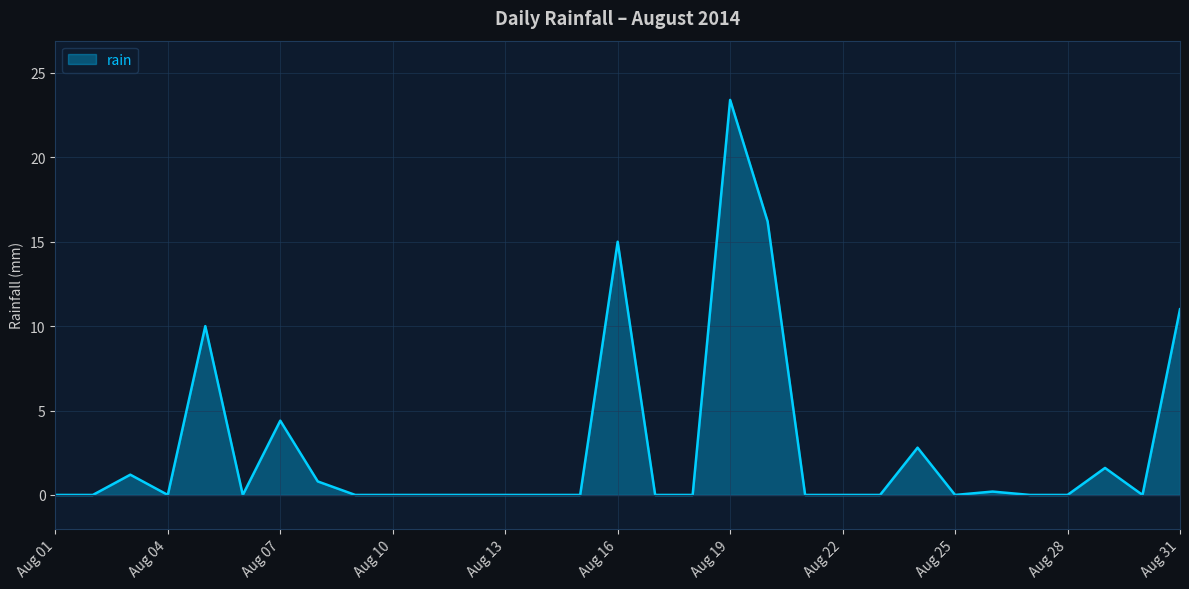

What is the greatest value displayed?

23.4